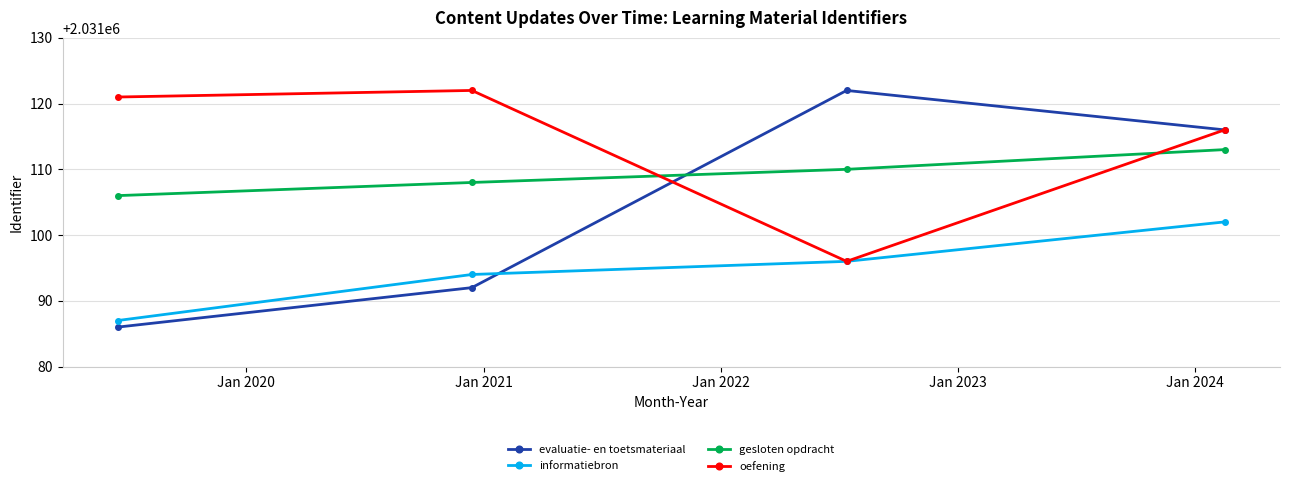

True or false: gesloten opdracht has more than 0 interior local peaks.

False